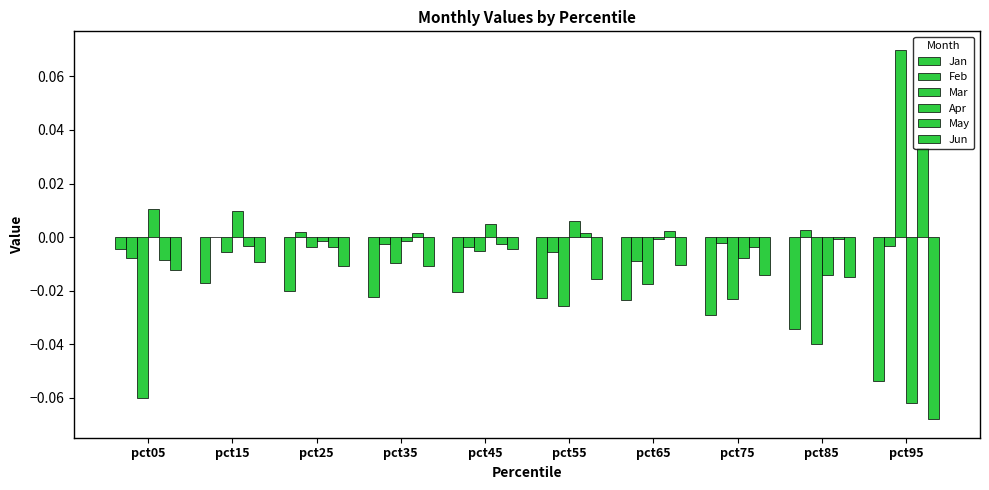

Is it true that May equals -0.0 at pct05?

True